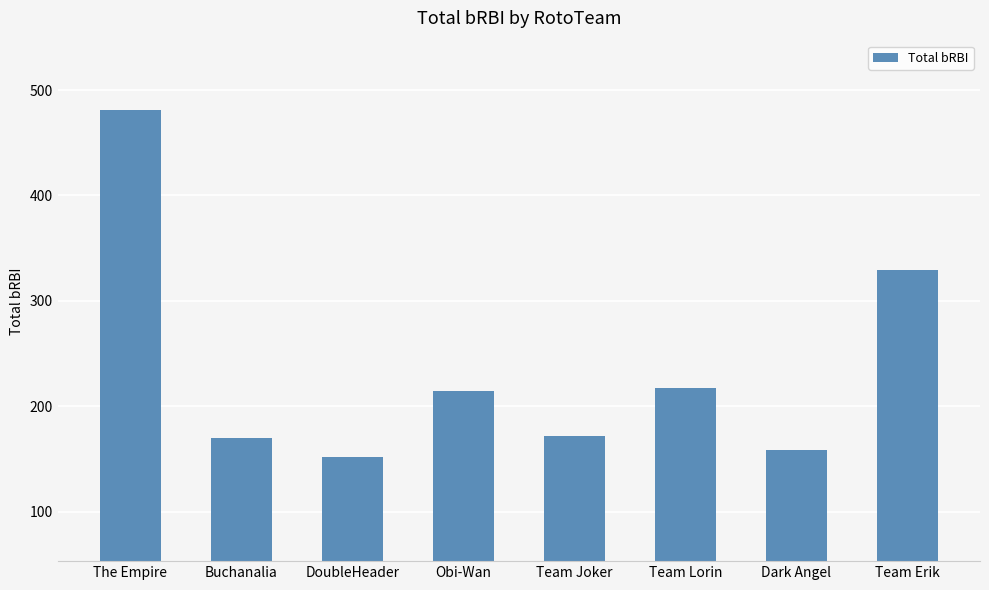

What is the difference between the maximum and minimum values?

329